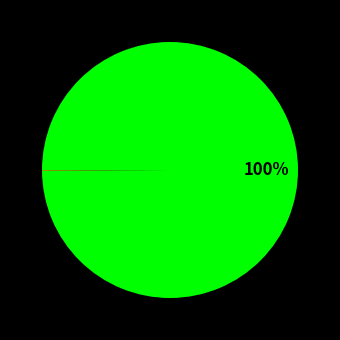

Does any single category account for the majority?

Yes